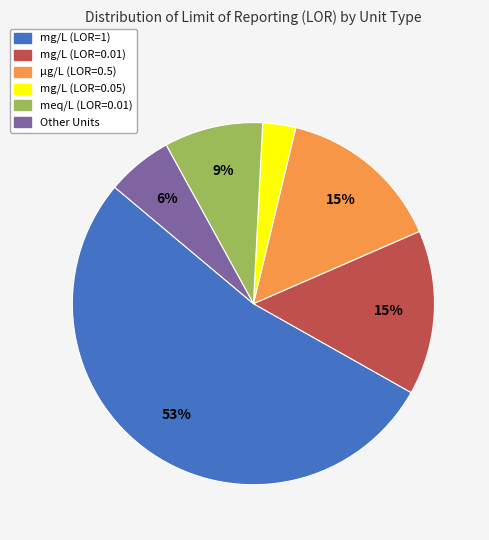

Is there a majority slice in this chart?

Yes